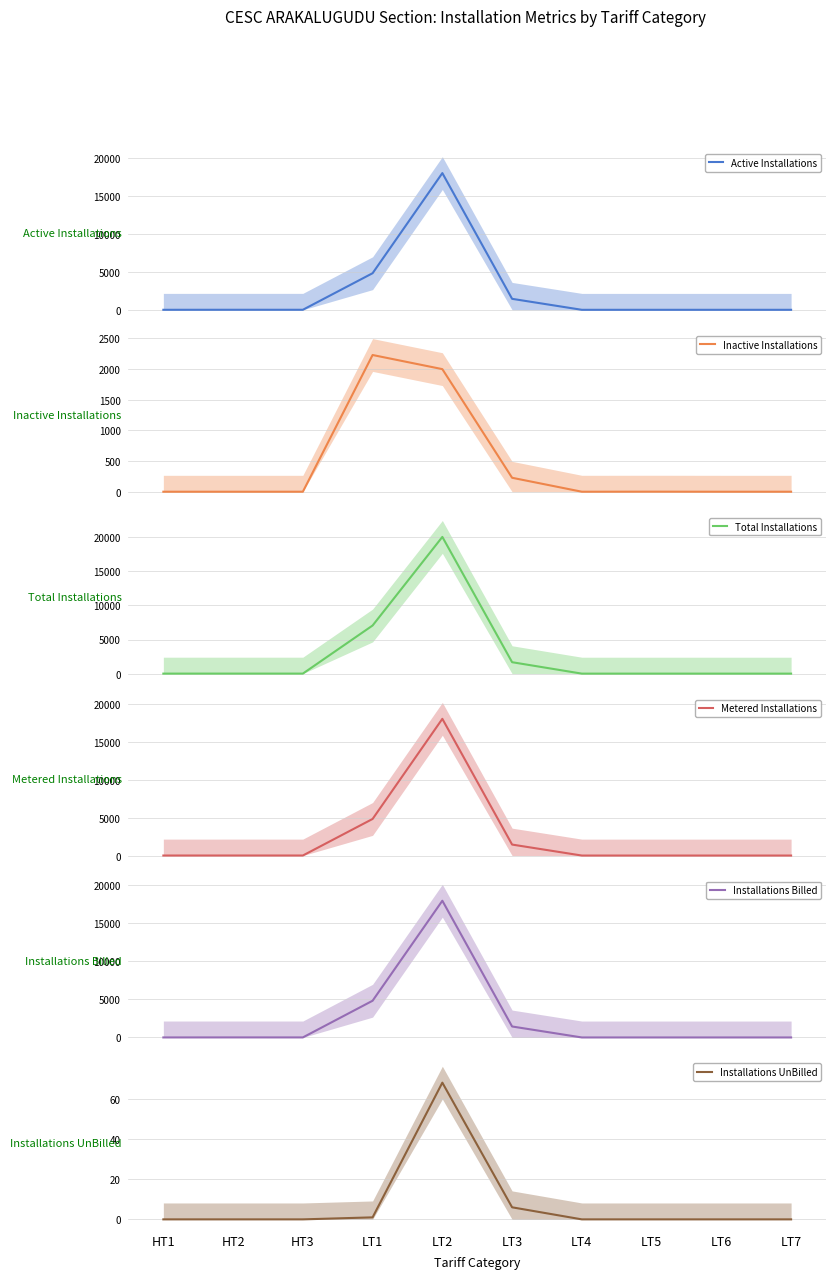

Reading left to right, list all the values displayed in this chart.

Active Installations: HT1=2	HT2=5	HT3=4	LT1=4829	LT2=18040	LT3=1448	LT4=0	LT5=0	LT6=0	LT7=0
Inactive Installations: HT1=0	HT2=0	HT3=0	LT1=2225	LT2=1995	LT3=227	LT4=0	LT5=1	LT6=0	LT7=0
Total Installations: HT1=2	HT2=5	HT3=4	LT1=7054	LT2=20035	LT3=1675	LT4=0	LT5=1	LT6=0	LT7=0
Metered Installations: HT1=2	HT2=5	HT3=4	LT1=4827	LT2=18032	LT3=1448	LT4=0	LT5=0	LT6=0	LT7=0
Installations Billed: HT1=2	HT2=5	HT3=4	LT1=4828	LT2=17972	LT3=1442	LT4=0	LT5=0	LT6=0	LT7=0
Installations UnBilled: HT1=0	HT2=0	HT3=0	LT1=1	LT2=68	LT3=6	LT4=0	LT5=0	LT6=0	LT7=0